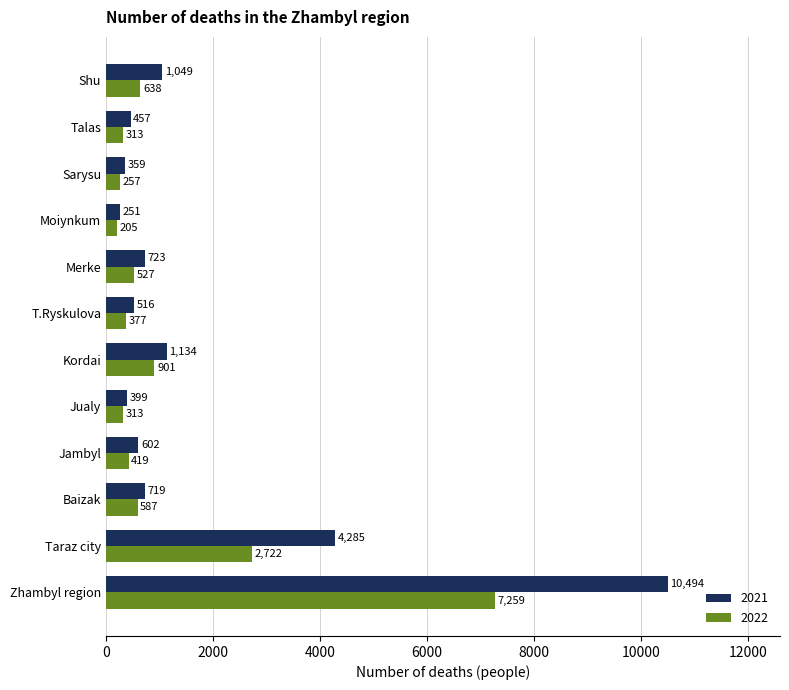

What is the maximum value shown in the chart?

10494